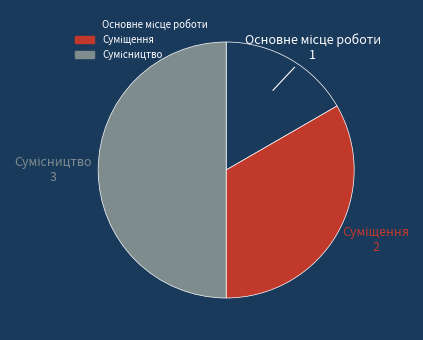

Combined, do Основне місце роботи and Суміщення account for over 50%?

No